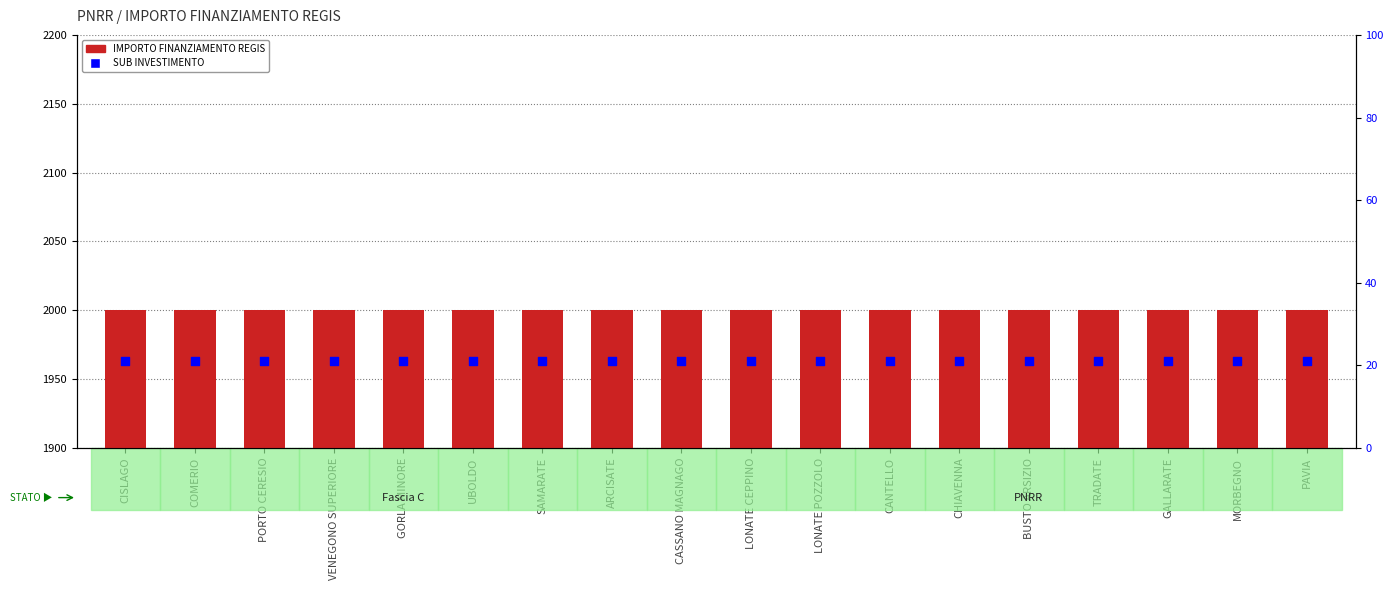

Is the value of IMPORTO FINANZIAMENTO REGIS at ARCISATE greater than the value of SUB INVESTIMENTO at LONATE POZZOLO?

Yes